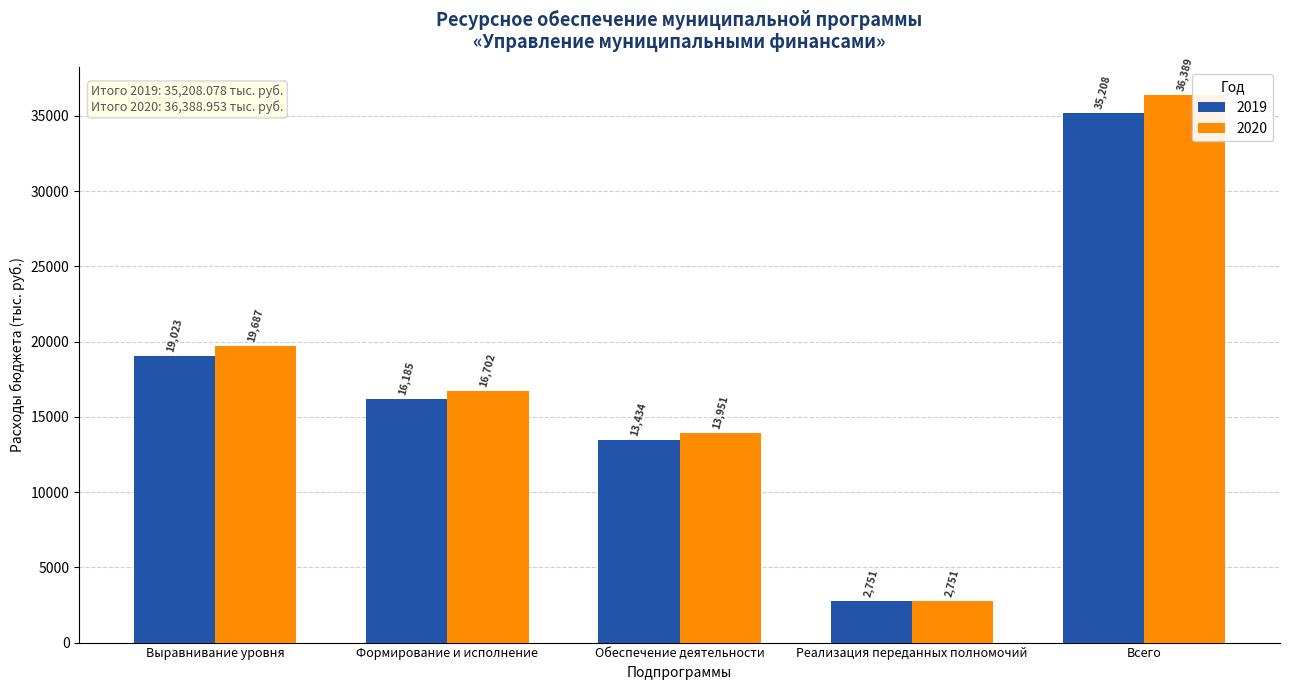

What position from the left is Всего?

5